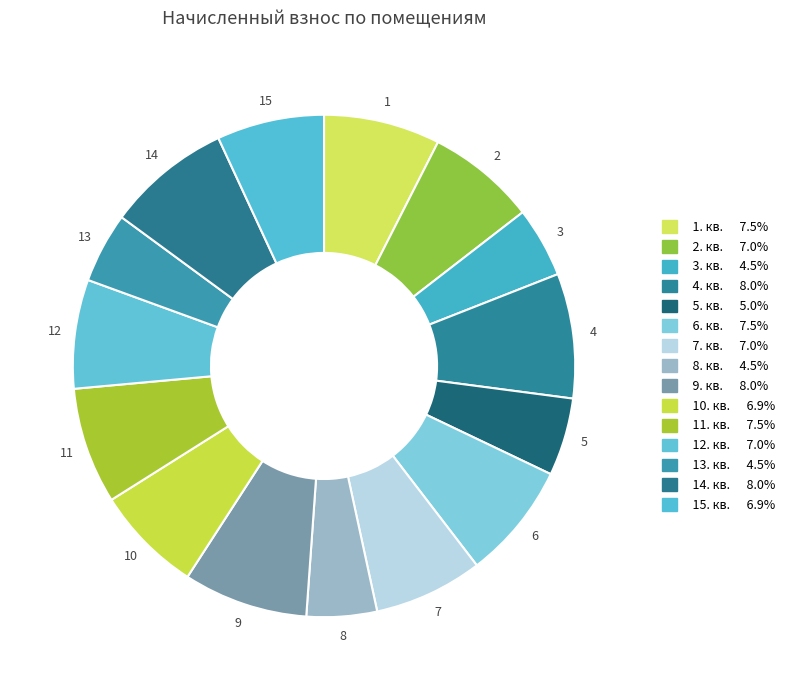

What is the ratio of the value at 14 to the value at 10?

1.2